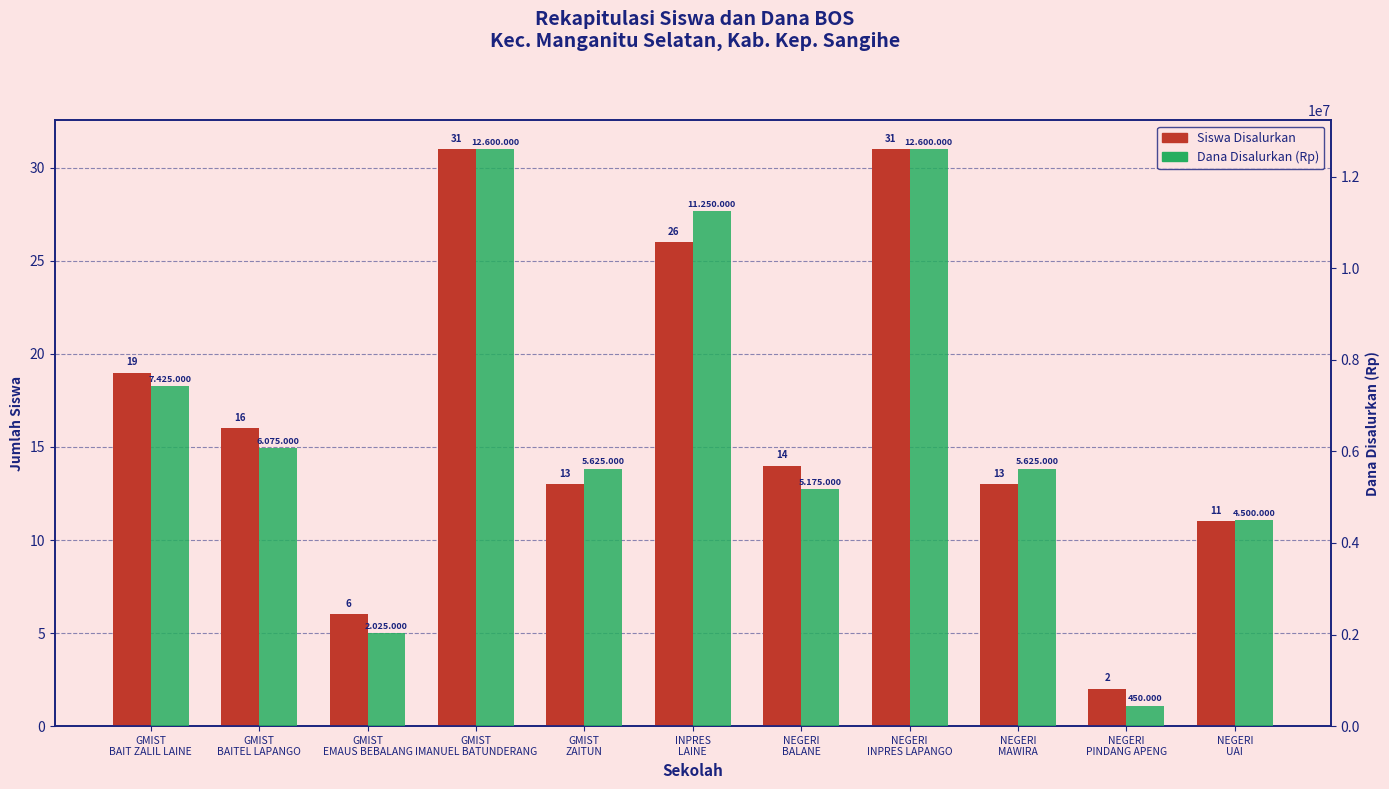

True or false: Siswa Disalurkan has a value of 26 at INPRES
LAINE.

True